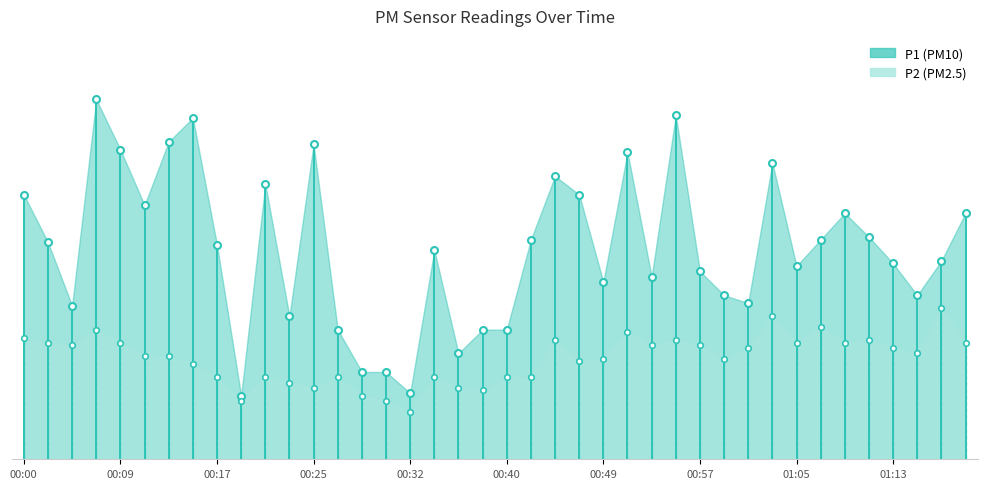

What are all the series names shown in the legend?

P1, P2